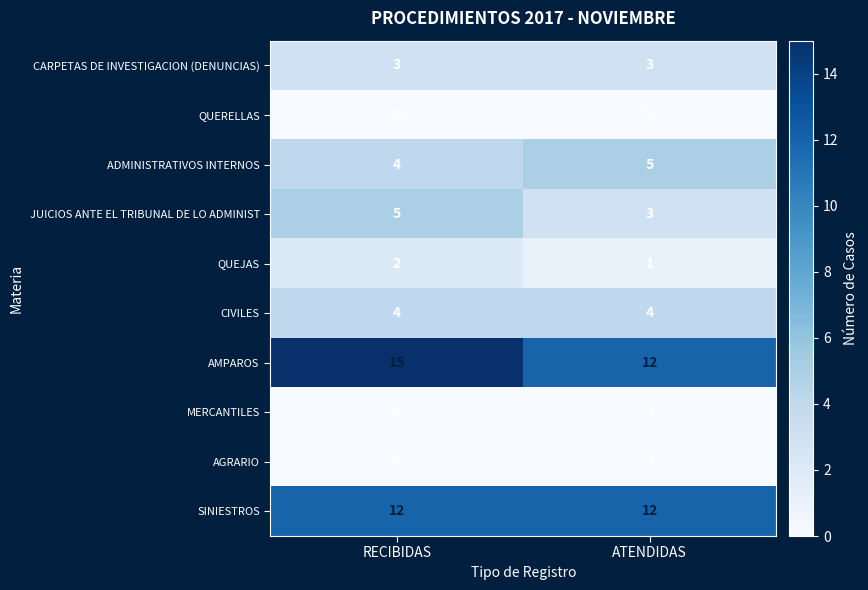

Where is AMPAROS nearest to the value 13?

ATENDIDAS